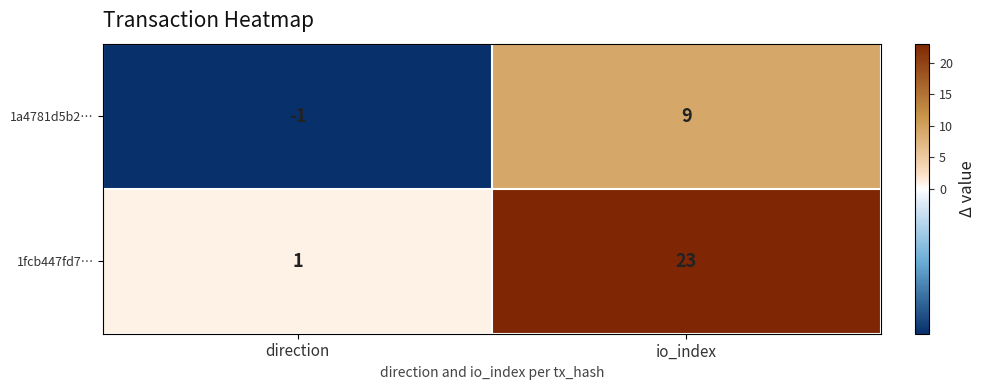

Which series changed the most between direction and io_index?

1fcb447fd7…